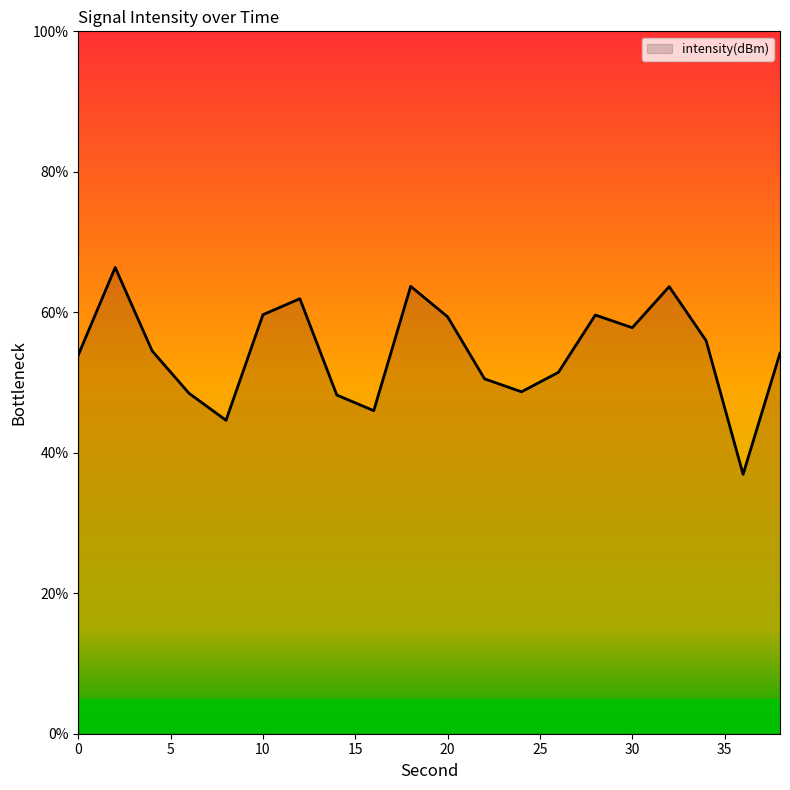

What is the average value?

54.3